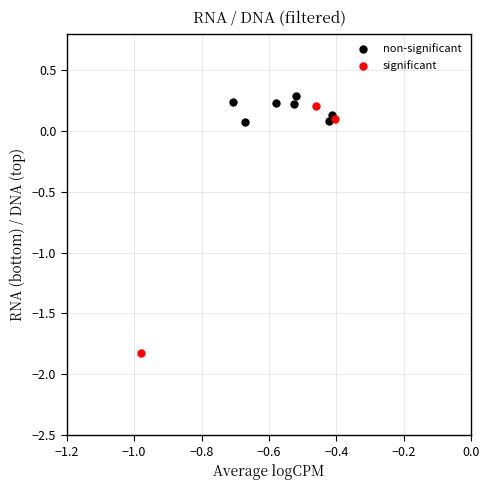

What are all the series names shown in the legend?

non-significant, significant